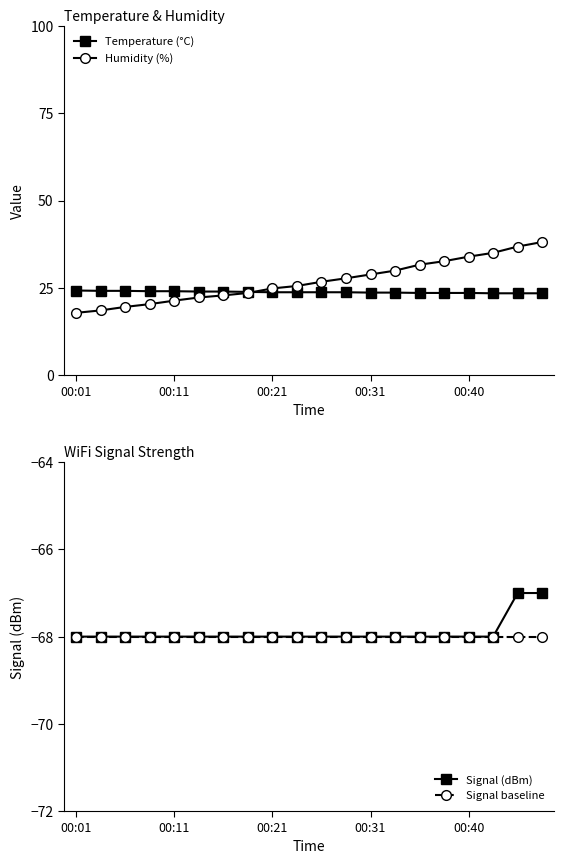

Count the number of categories in the chart.

20